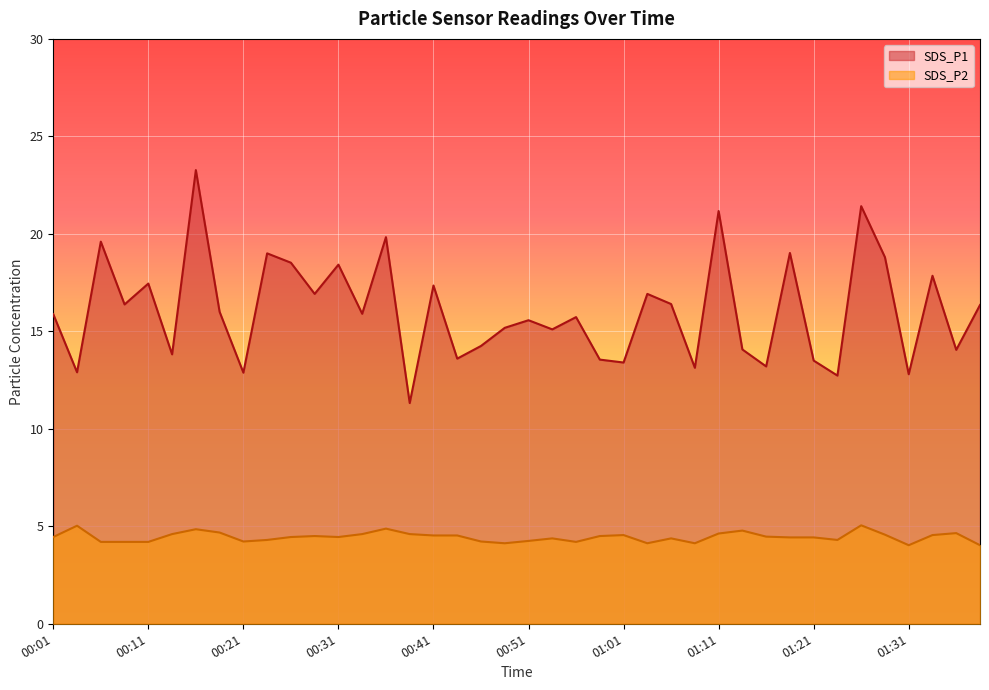

What is the label of the 14th point from the left?

00:33